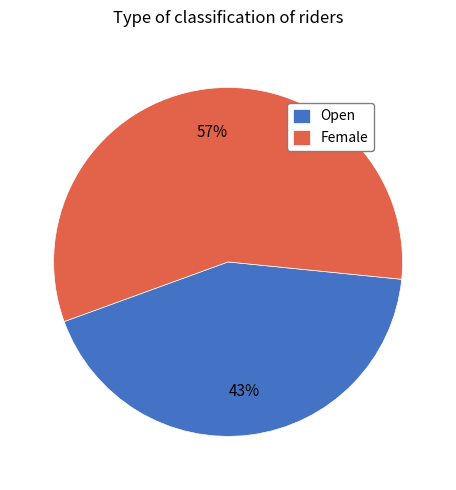

How many slices are in this pie chart?

2